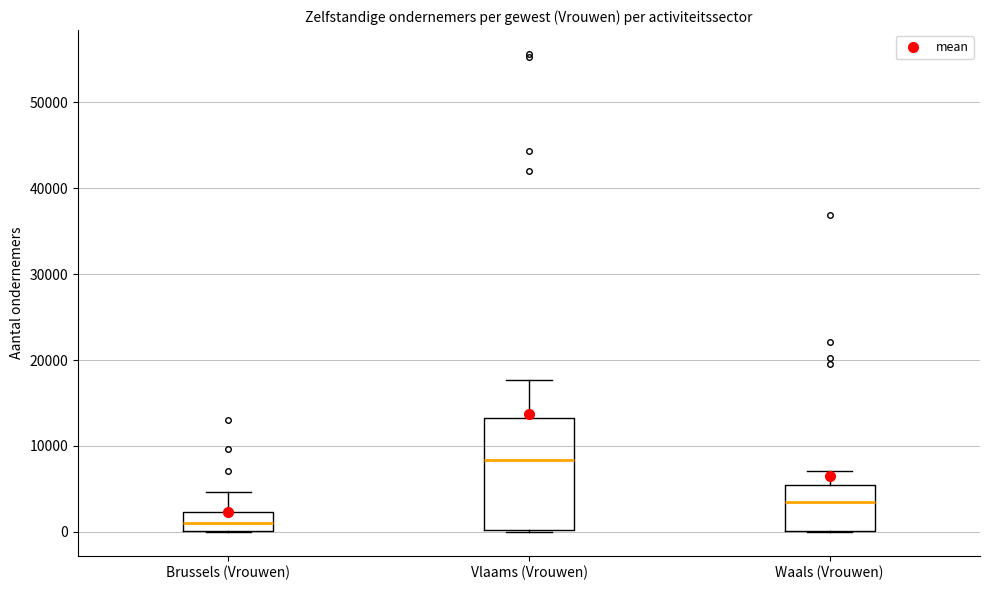

Where does the median line of the box for Waals (Vrouwen) sit on the y-axis? The values are not printed on the chart, so give them approximately, as read against the axis.

4000